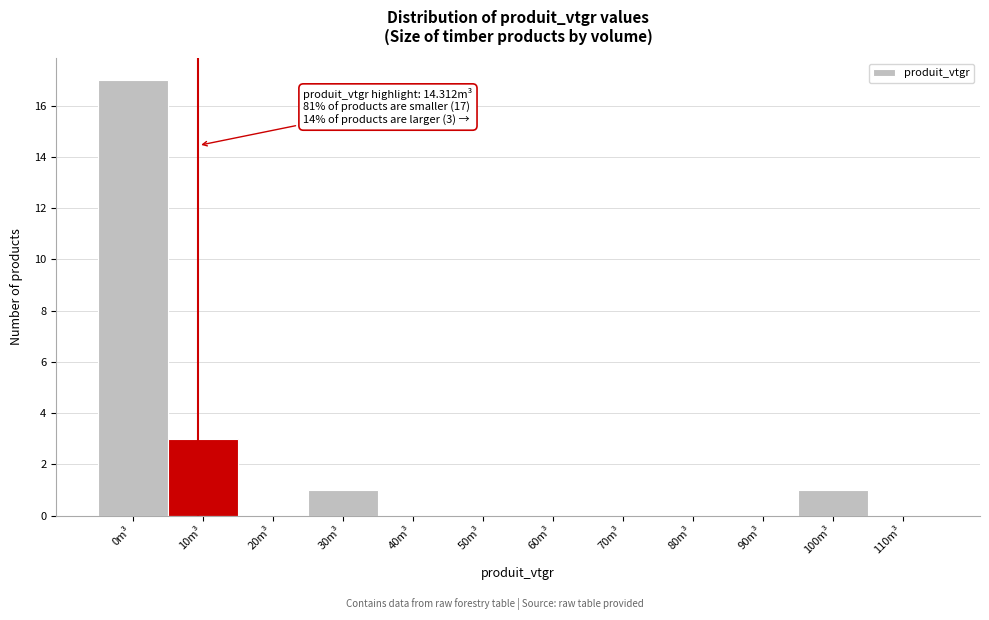

Reading left to right, what are all the values shown in this chart?

0m³=17	10m³=3	20m³=0	30m³=1	40m³=0	50m³=0	60m³=0	70m³=0	80m³=0	90m³=0	100m³=1	110m³=0